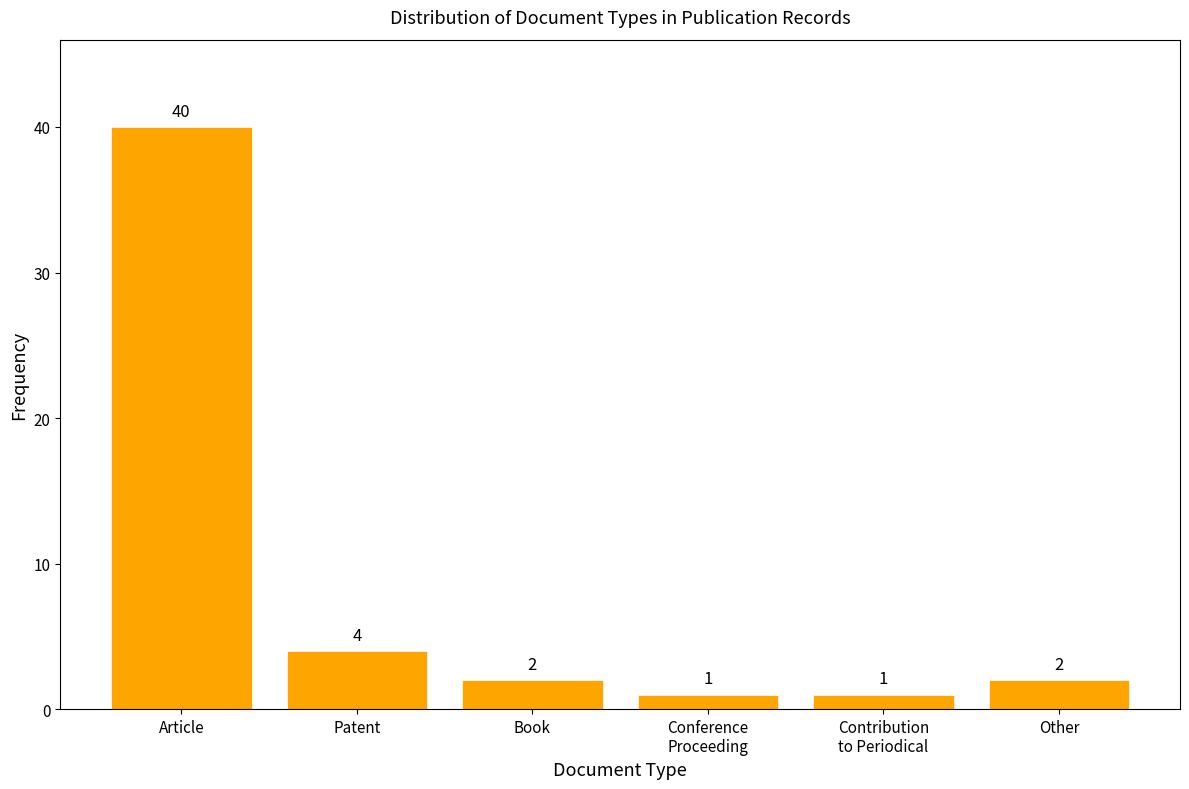

What is the greatest value displayed?

40